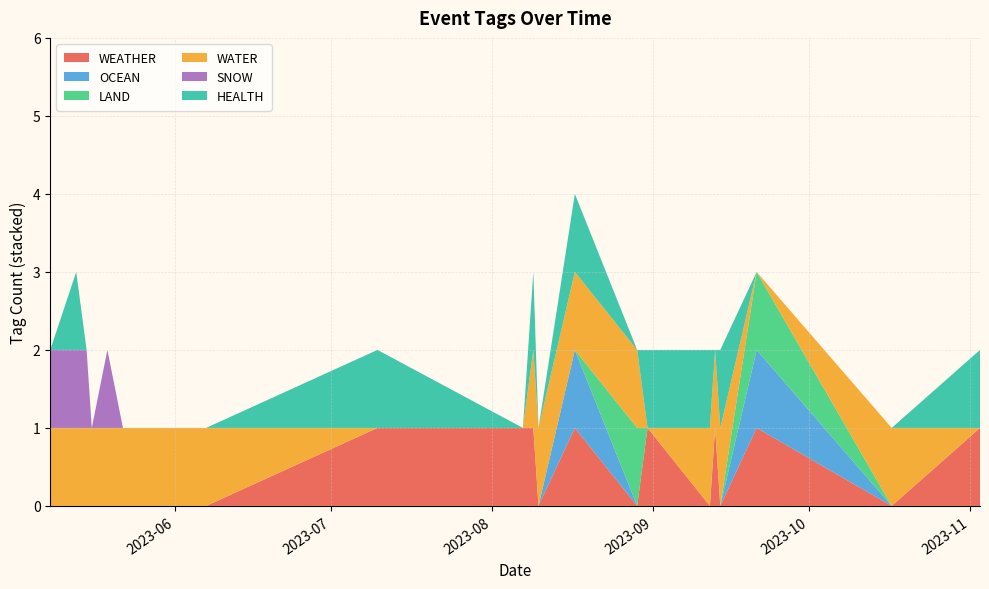

Reading left to right, what are all the values shown in this chart?

WEATHER: 0	0	0	0	0	0	0	1	1	1	0	1	0	1	0	1	0	1	0	1
OCEAN: 0	0	0	0	0	0	0	0	0	0	0	1	0	0	0	0	0	1	0	0
LAND: 0	0	0	0	0	0	0	0	0	0	0	0	1	0	0	0	0	1	0	0
WATER: 1	1	1	1	1	1	1	0	0	1	1	1	1	0	1	1	1	0	1	0
SNOW: 1	1	1	0	1	0	0	0	0	0	0	0	0	0	0	0	0	0	0	0
HEALTH: 0	1	0	0	0	0	0	1	0	1	0	1	0	1	1	0	1	0	0	1